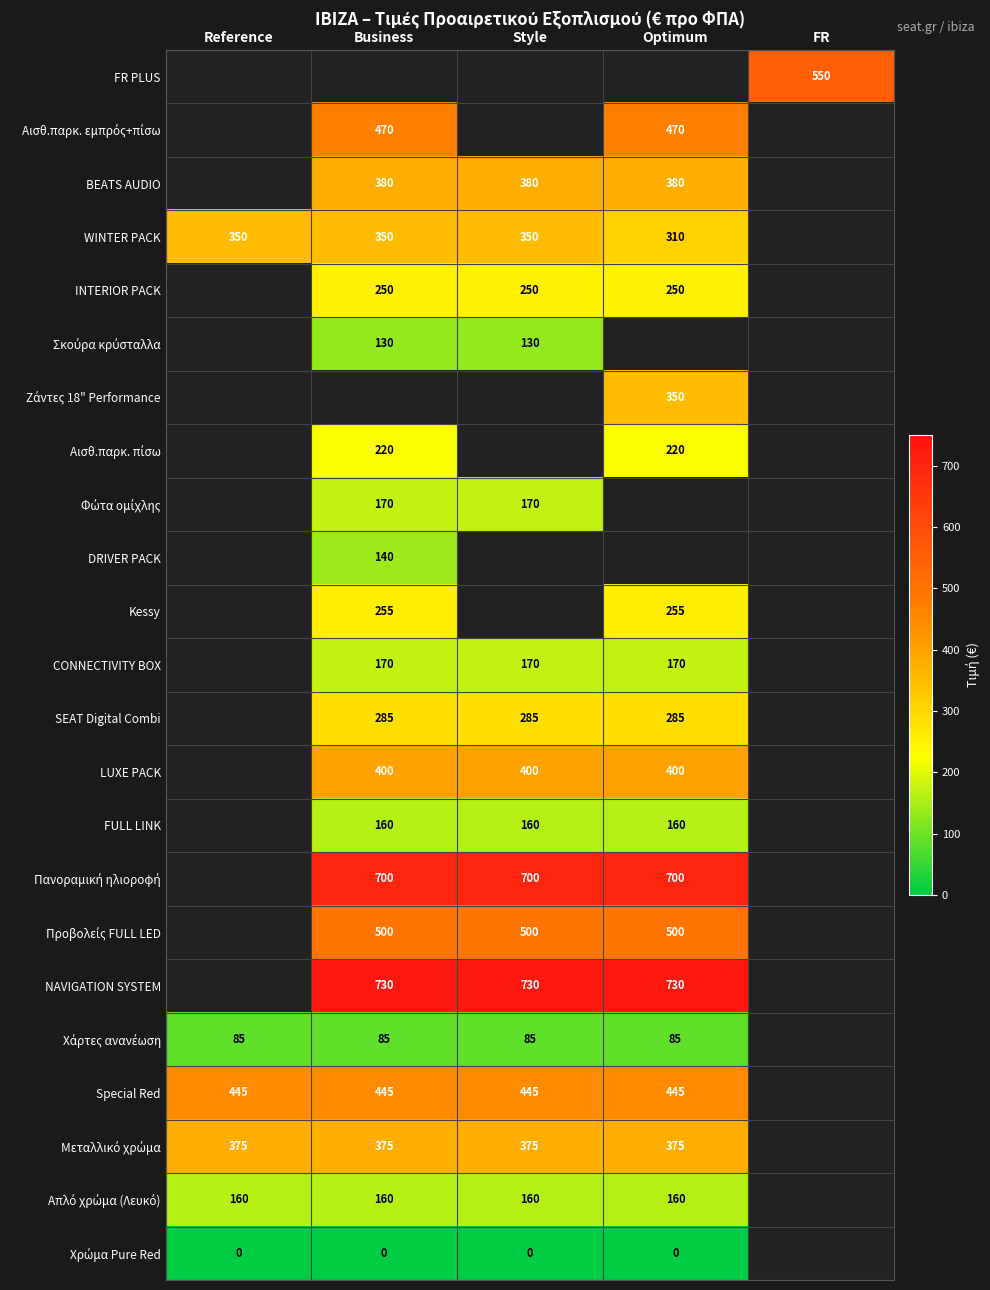

The NAVIGATION SYSTEM series shows 730 at Business. True or false?

True